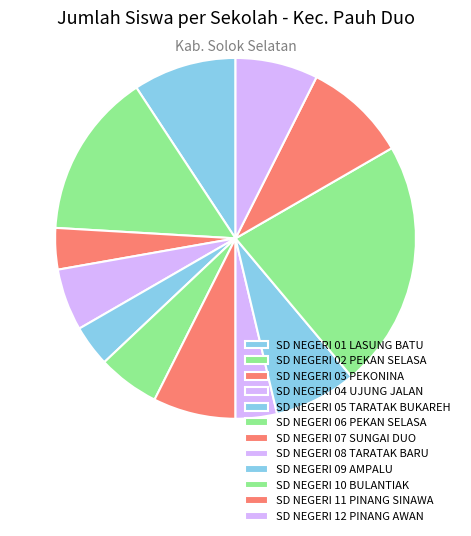

Do SD NEGERI 12 PINANG AWAN and SD NEGERI 05 TARATAK BUKAREH together represent more than half of the pie?

No